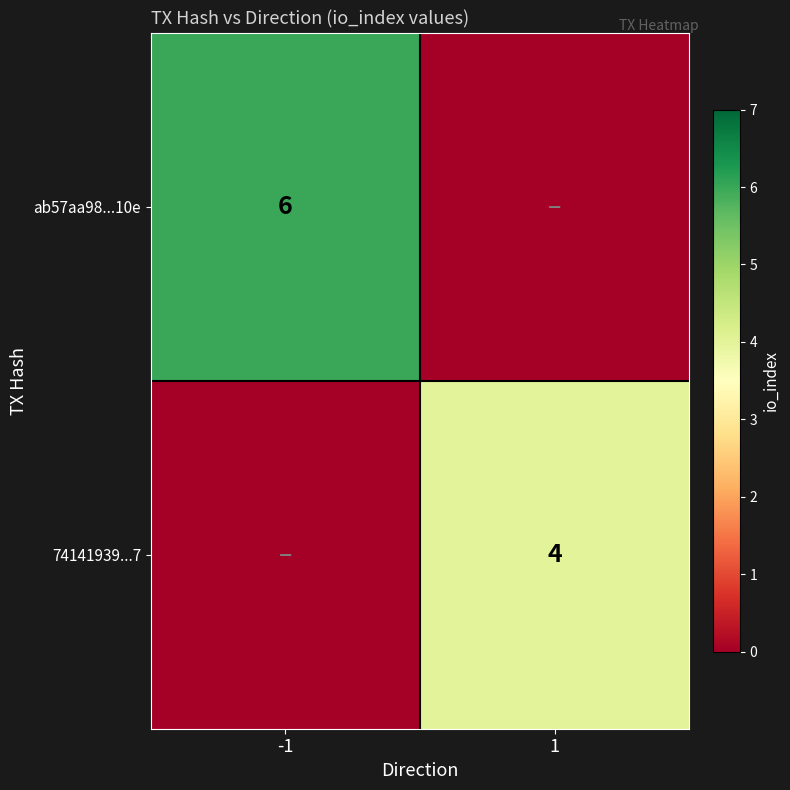

Is it true that ab57aa98...10e equals 4 at -1?

False